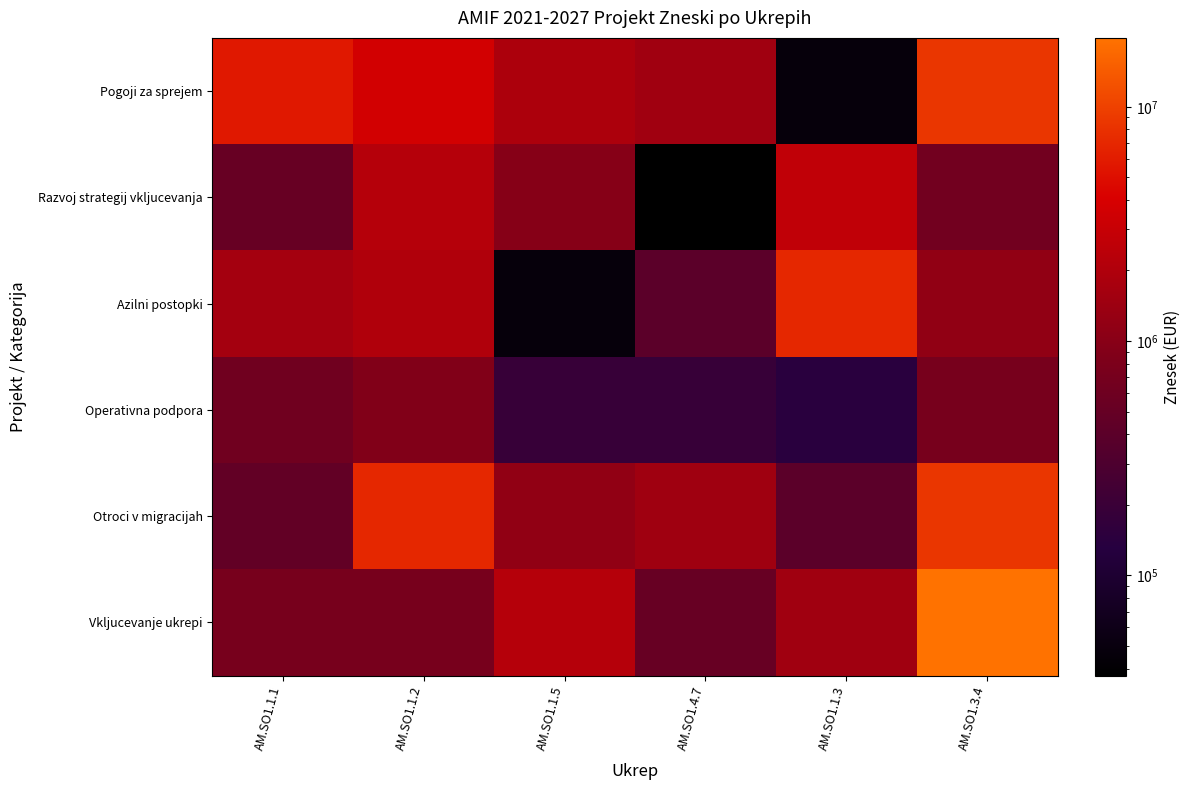

How many categories are shown in the chart?

6